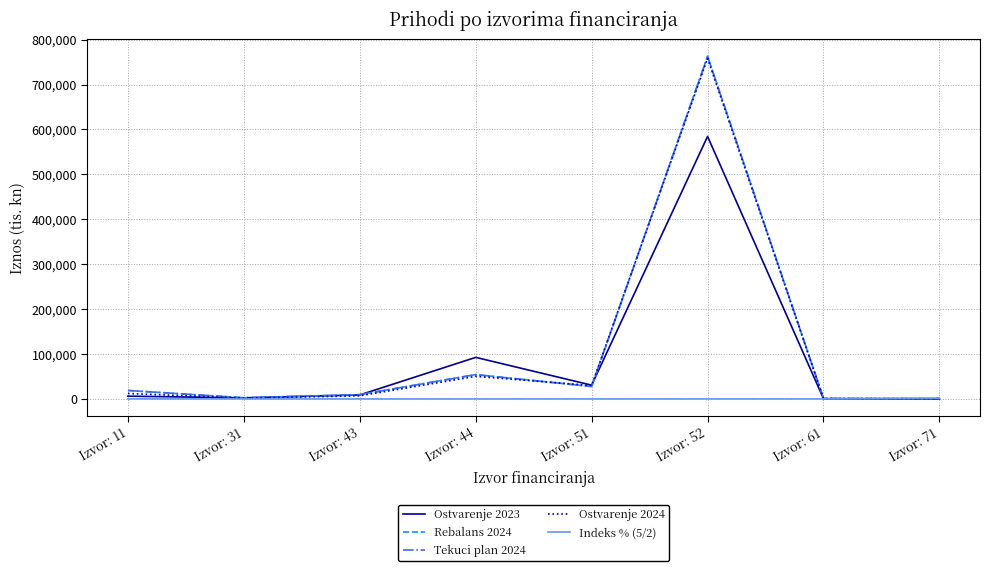

Does the chart have visible grid lines?

Yes